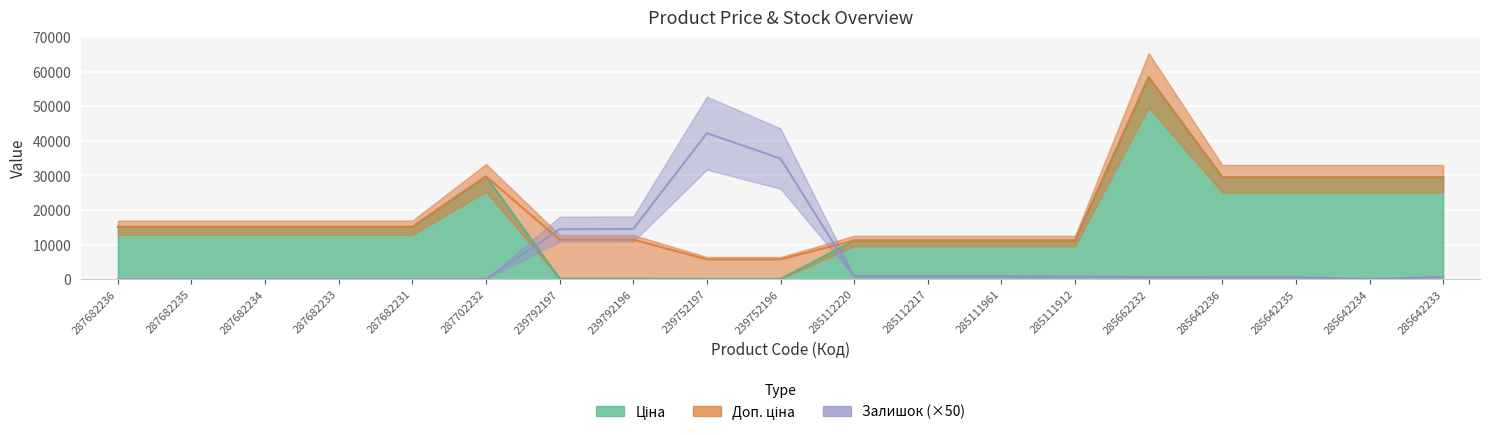

Where does the Доп. ціна series first go above 15120?

287702232